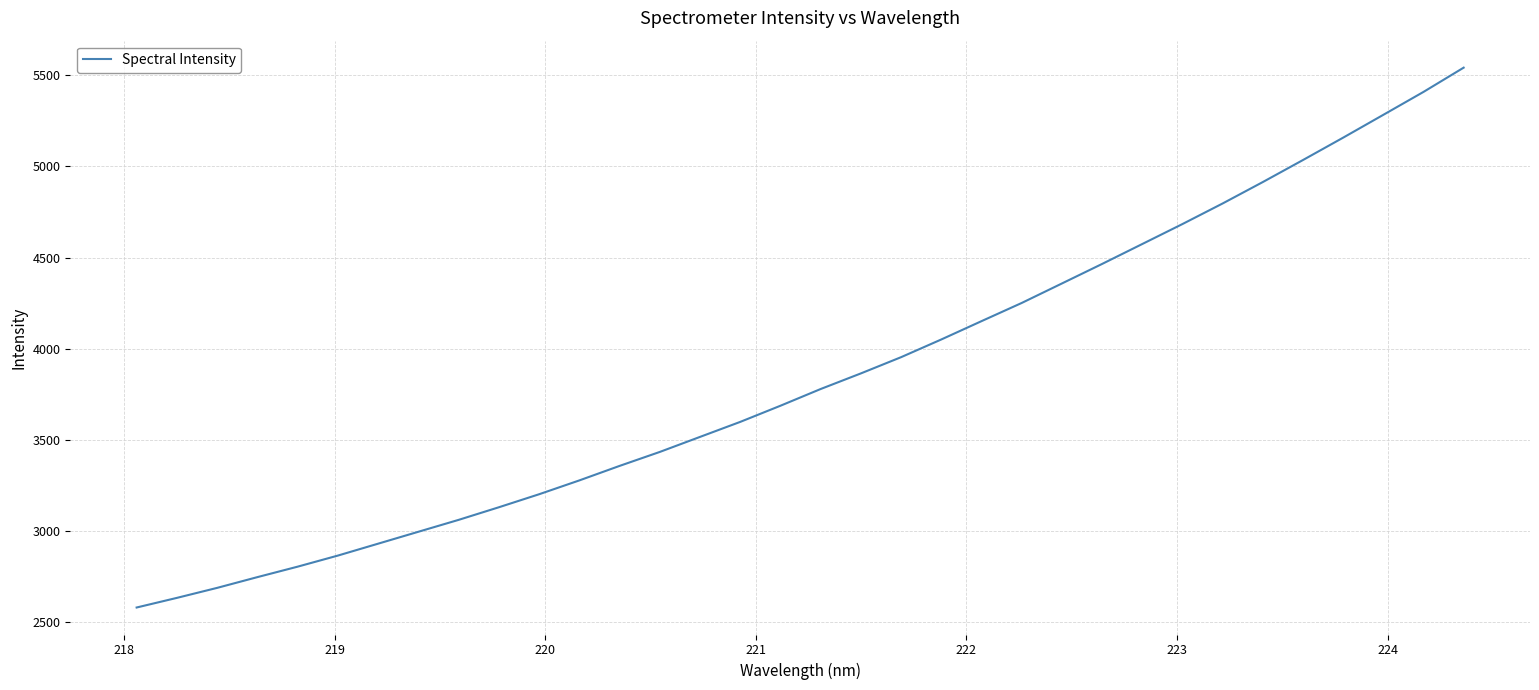

What is the greatest value displayed?

5542.4